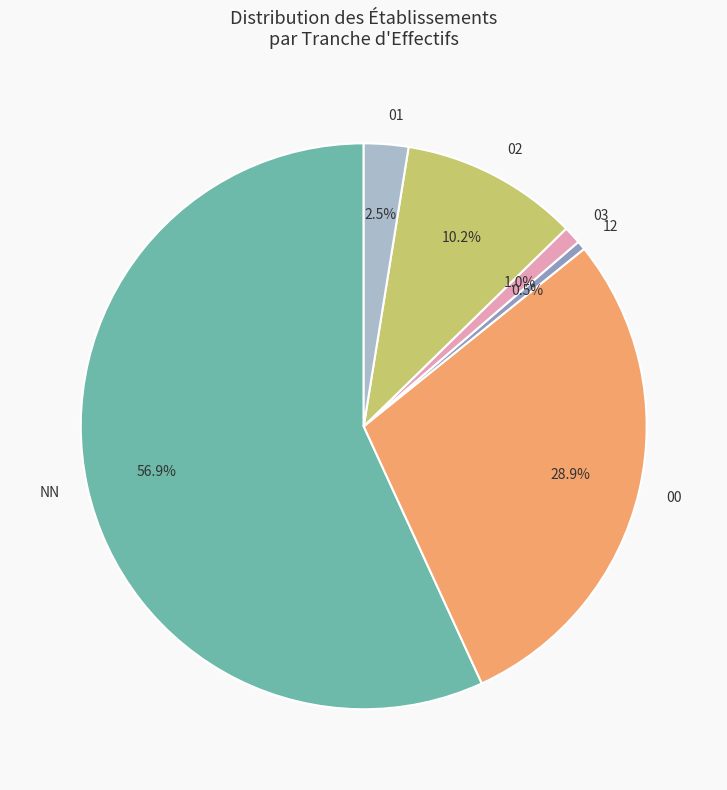

What percentage is NOT represented by 03?

99.0%